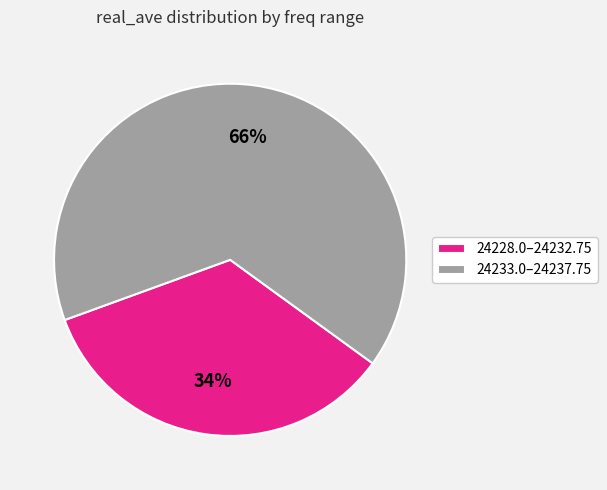

Rank the categories by value from lowest to highest.

24228.0–24232.75, 24233.0–24237.75